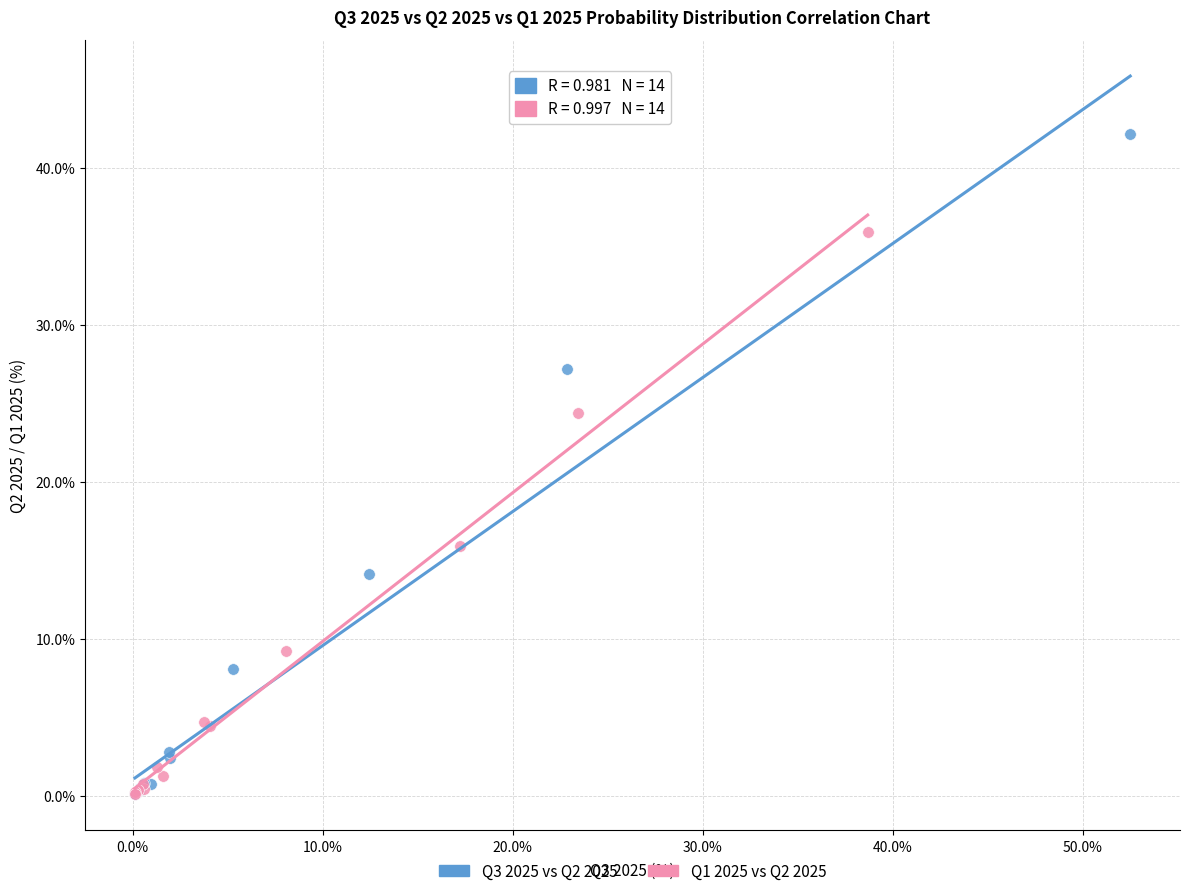

Which series reaches the maximum Y coordinate?

Q3 2025 vs Q2 2025